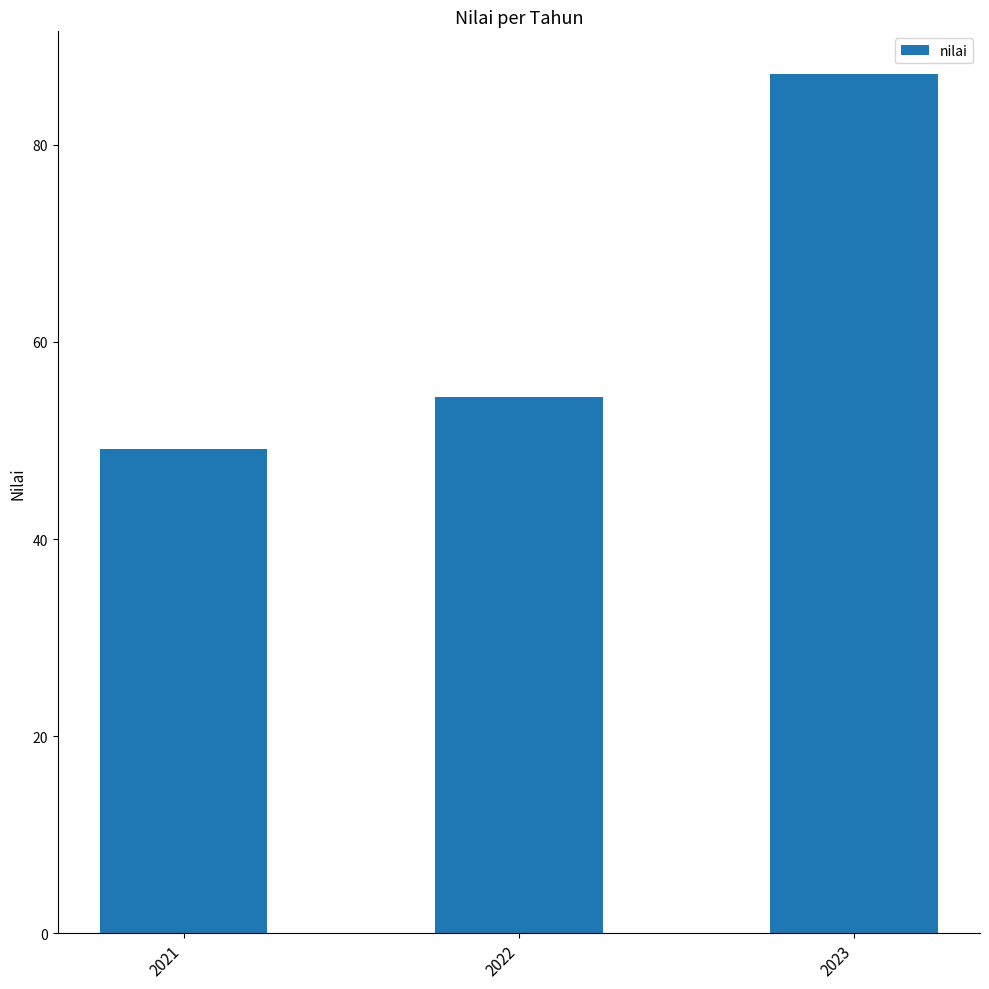

What is the sum of the values at 2021 and 2022?

103.6